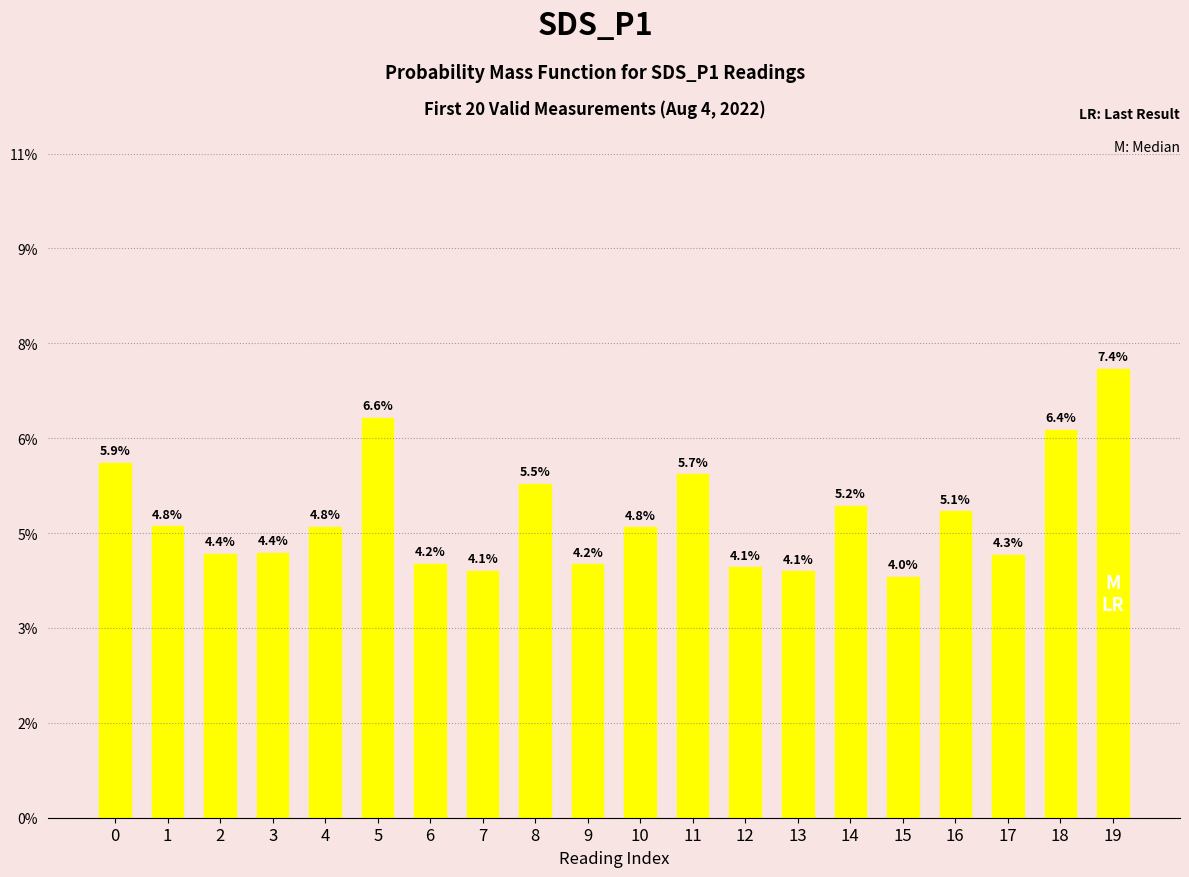

Does the chart contain any negative values?

No